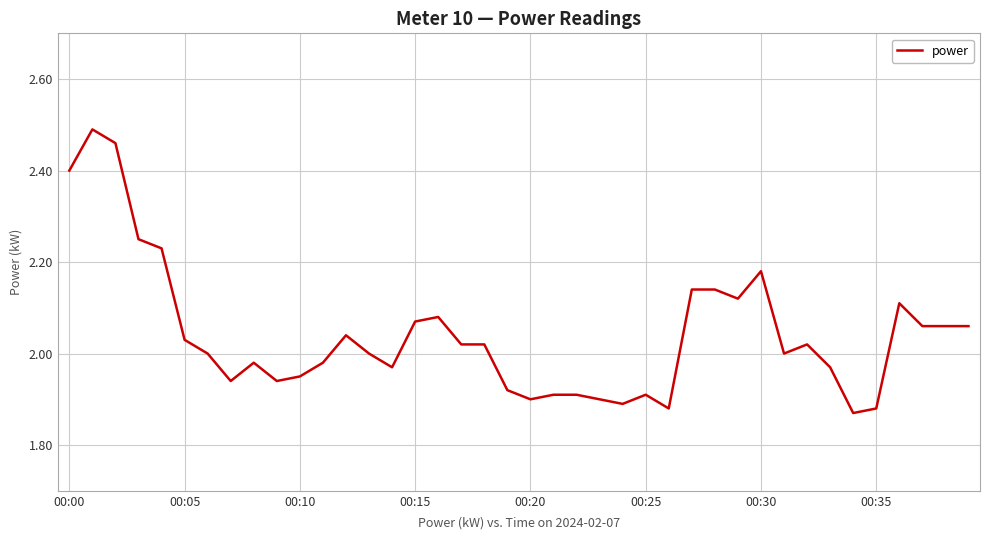

What is the label of the 29th point from the left?

28